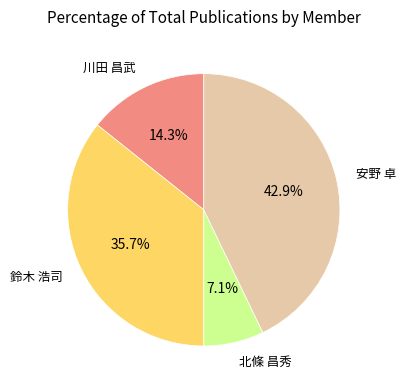

How many slices are in this pie chart?

4